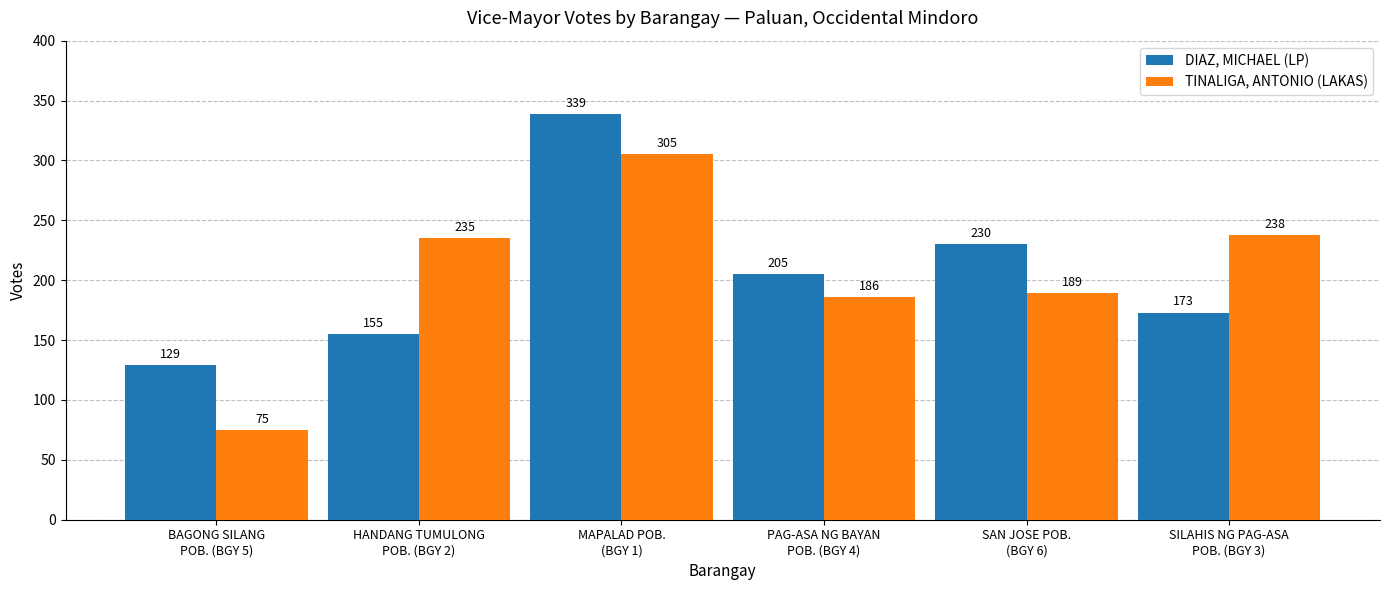

What are all the series names shown in the legend?

DIAZ, MICHAEL (LP), TINALIGA, ANTONIO (LAKAS)